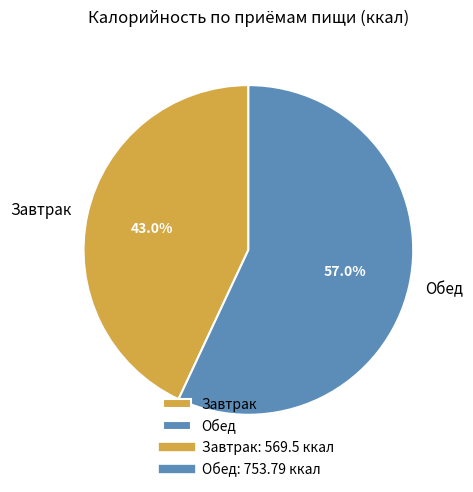

Which slice represents more than half of the pie?

Обед